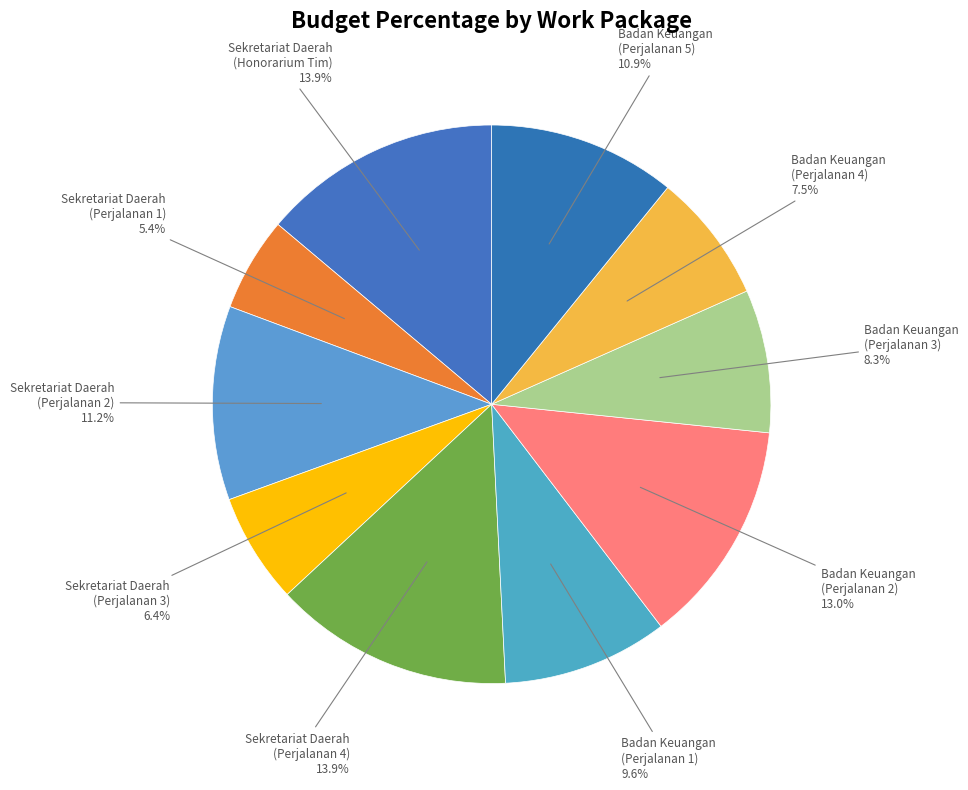

What is the smallest slice in the pie chart?

Sekretariat Daerah (Perjalanan 1)